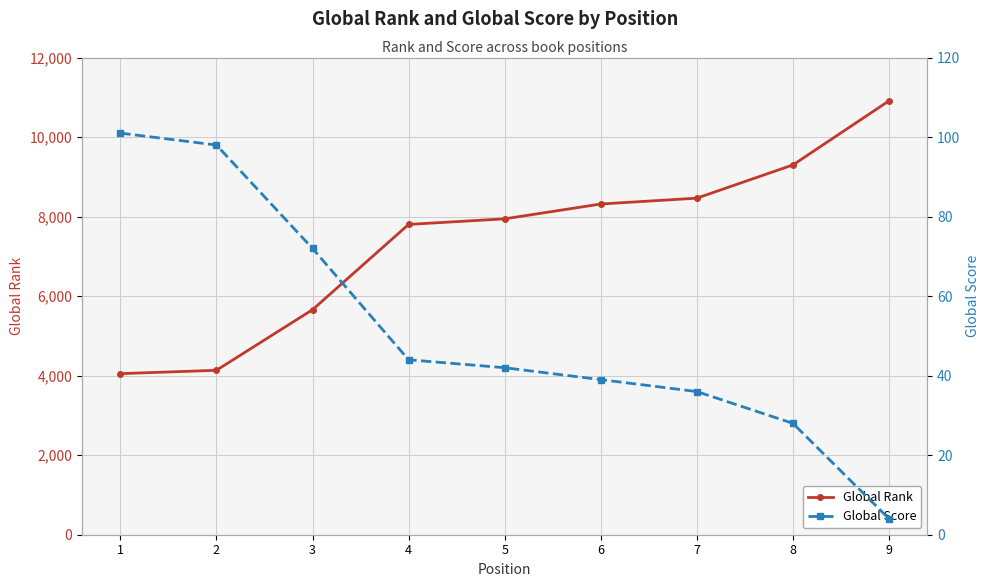

The value of Global Rank at 6 is 8317. True or false?

True